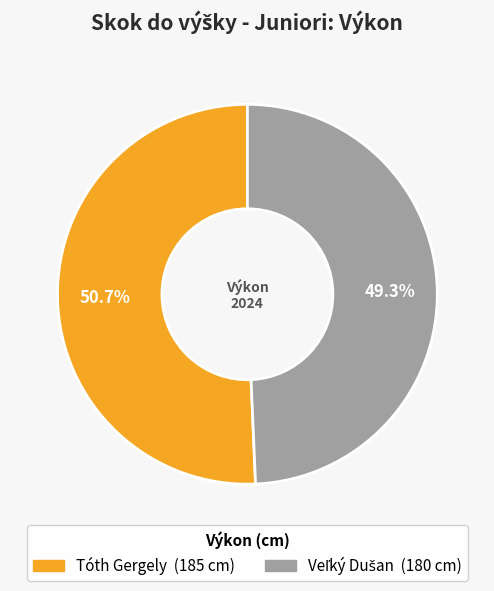

What percentage is the Tóth Gergely slice, to the nearest percent?

51%